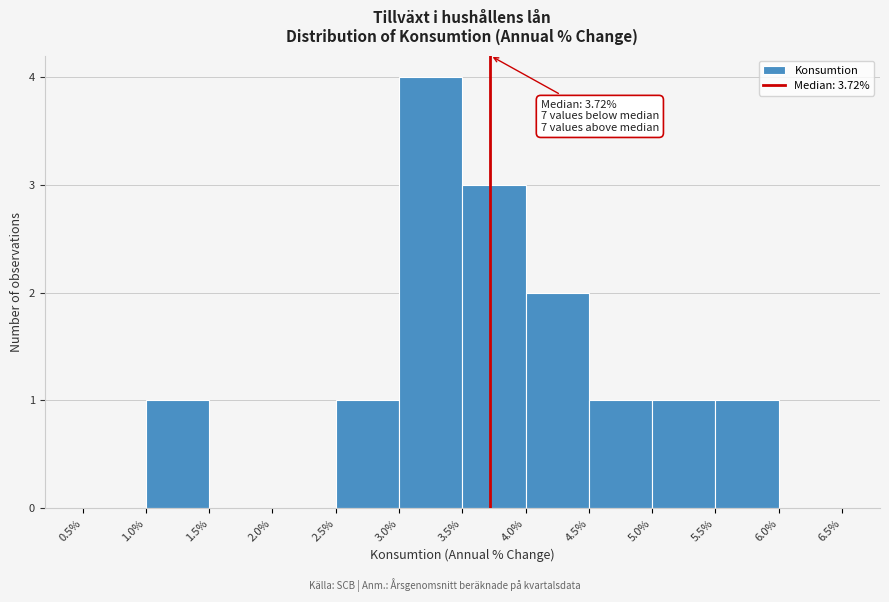

Over which range of the x-axis is the bar tallest?

3.0% to 3.5%